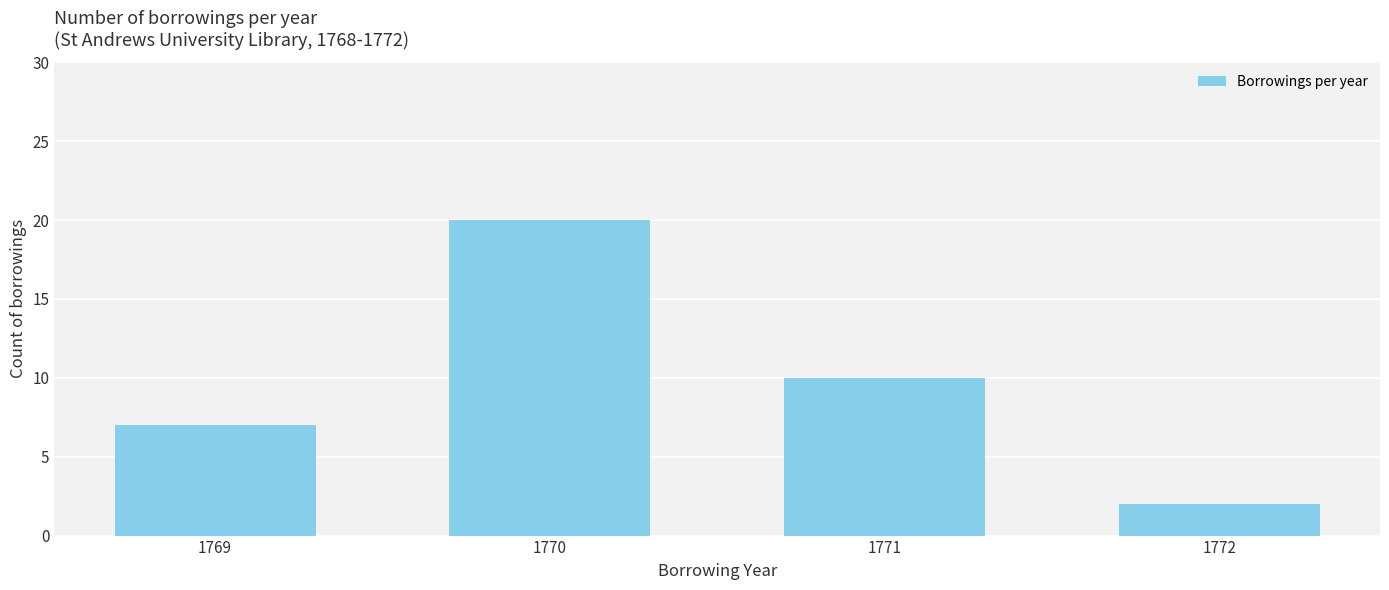

Where does the data first go above 10?

1770